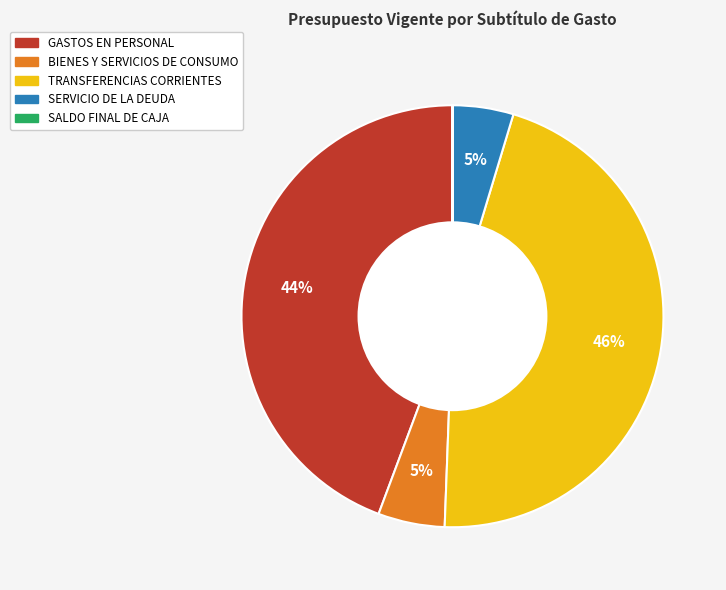

Which slice is the largest?

TRANSFERENCIAS CORRIENTES